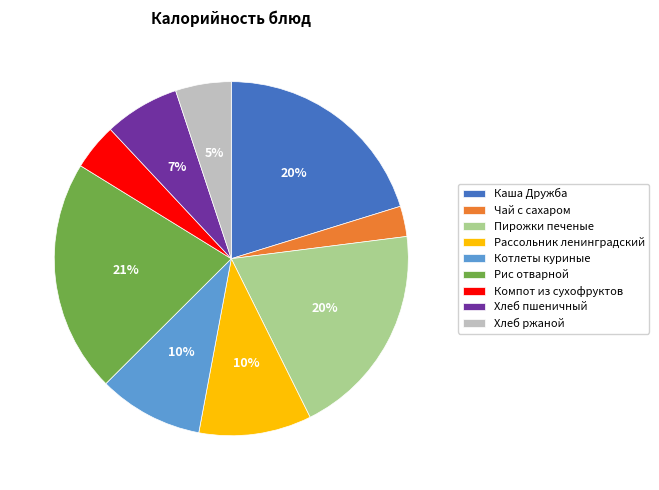

Between Рис отварной and Рассольник ленинградский, which is larger?

Рис отварной